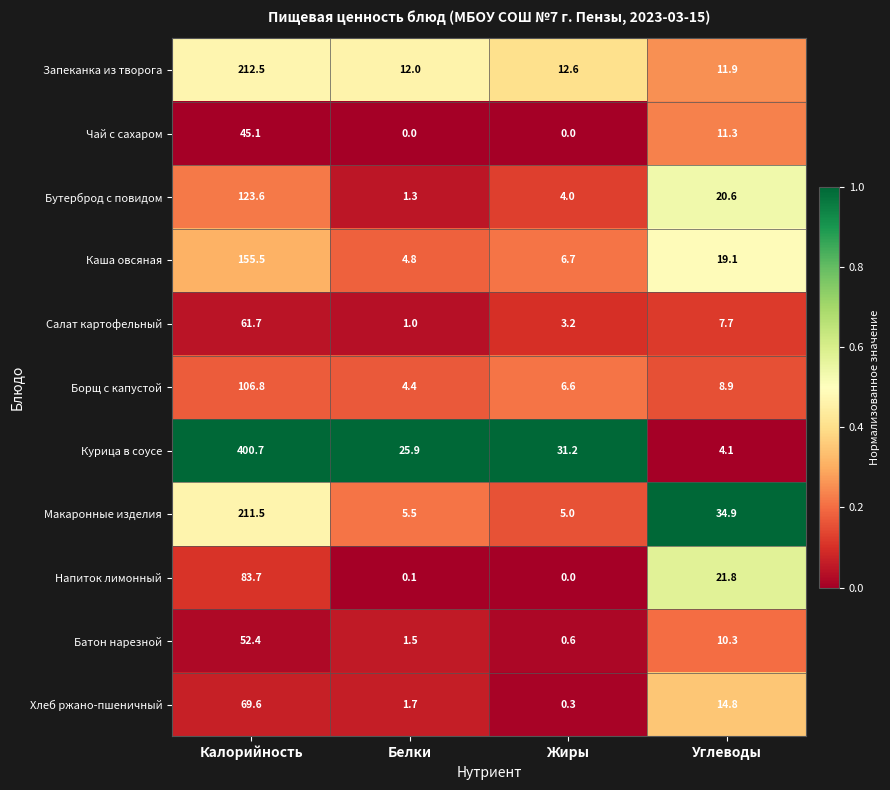

Which label corresponds to the largest value in the chart?

Калорийность